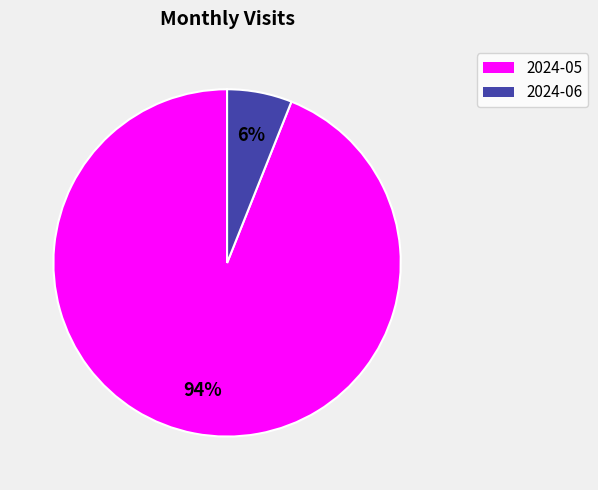

What percentage is the 2024-05 slice, to the nearest percent?

94%